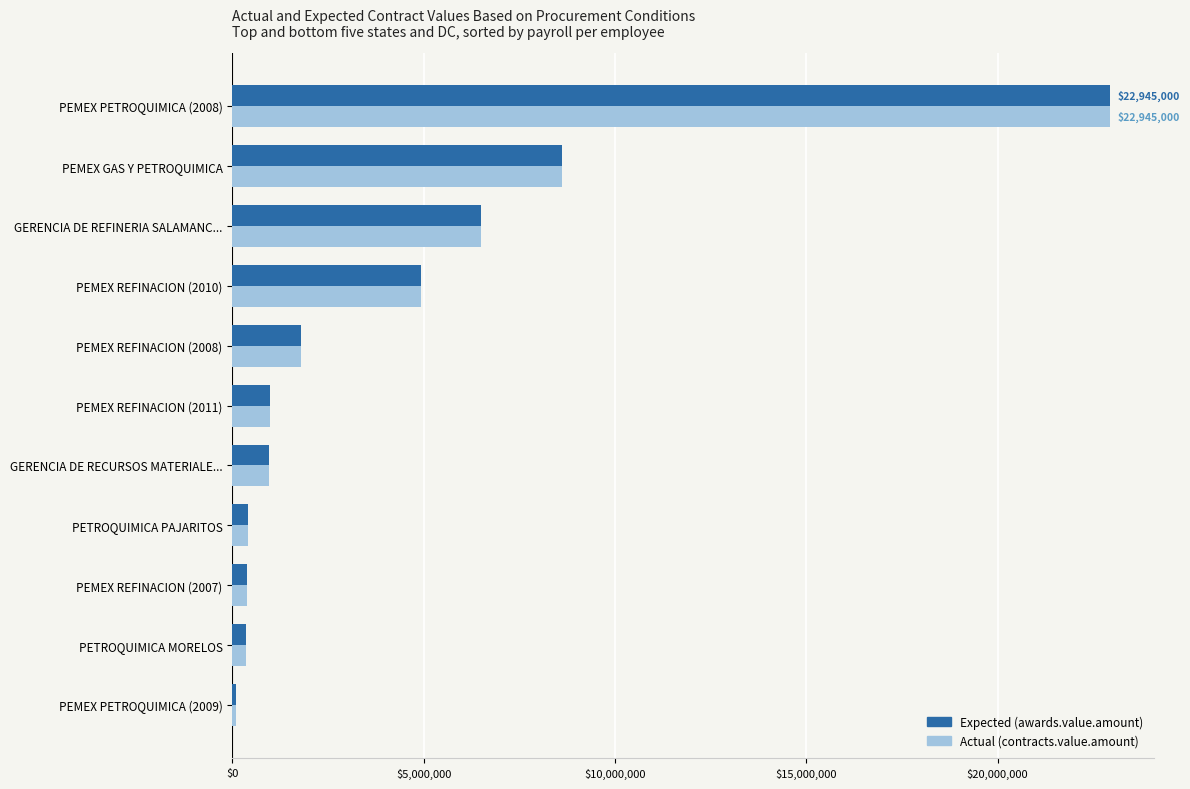

What is the total value across all series at GERENCIA DE REFINERIA SALAMANC...?

12991160.0